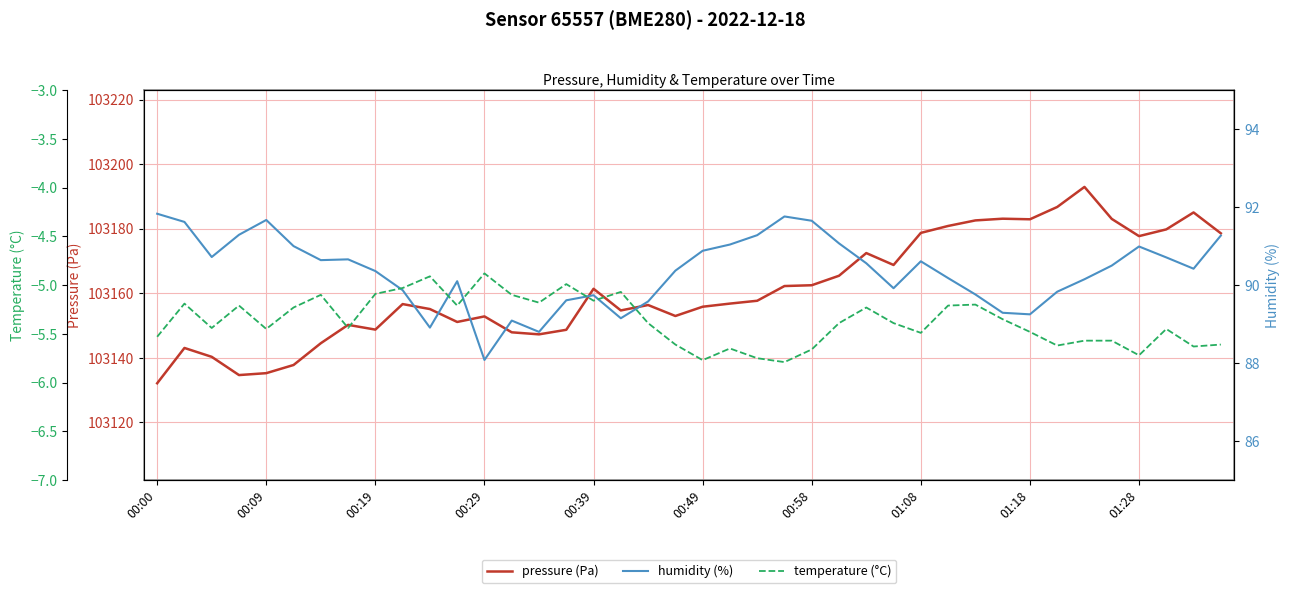

At which category is the sum across all series the highest?

34